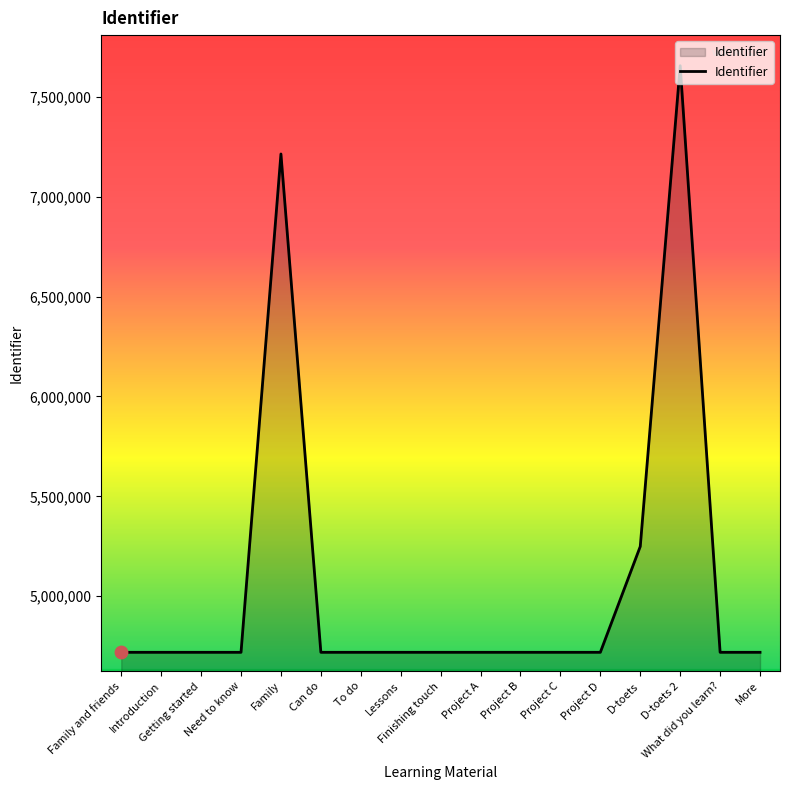

Approximately how many times larger is the value at Family compared to D-toets 2?

0.9